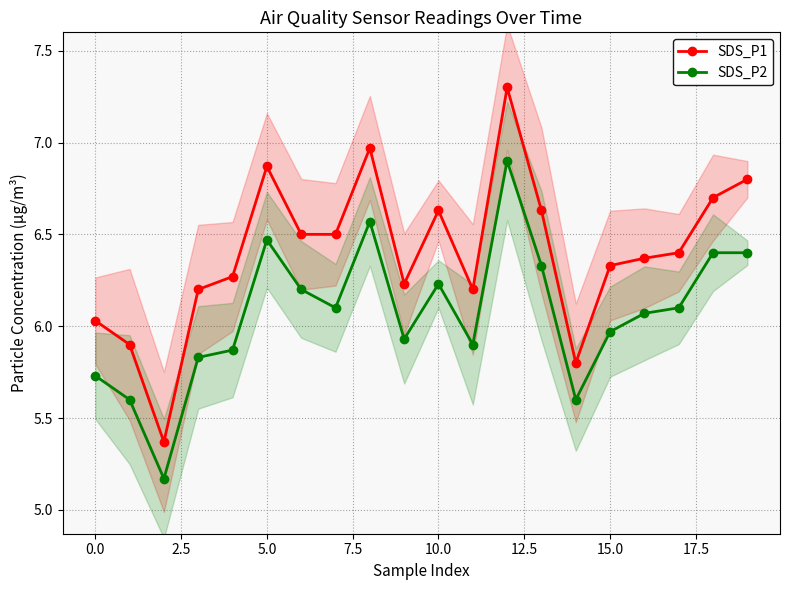

True or false: SDS_P2 and SDS_P1 cross at least once.

False